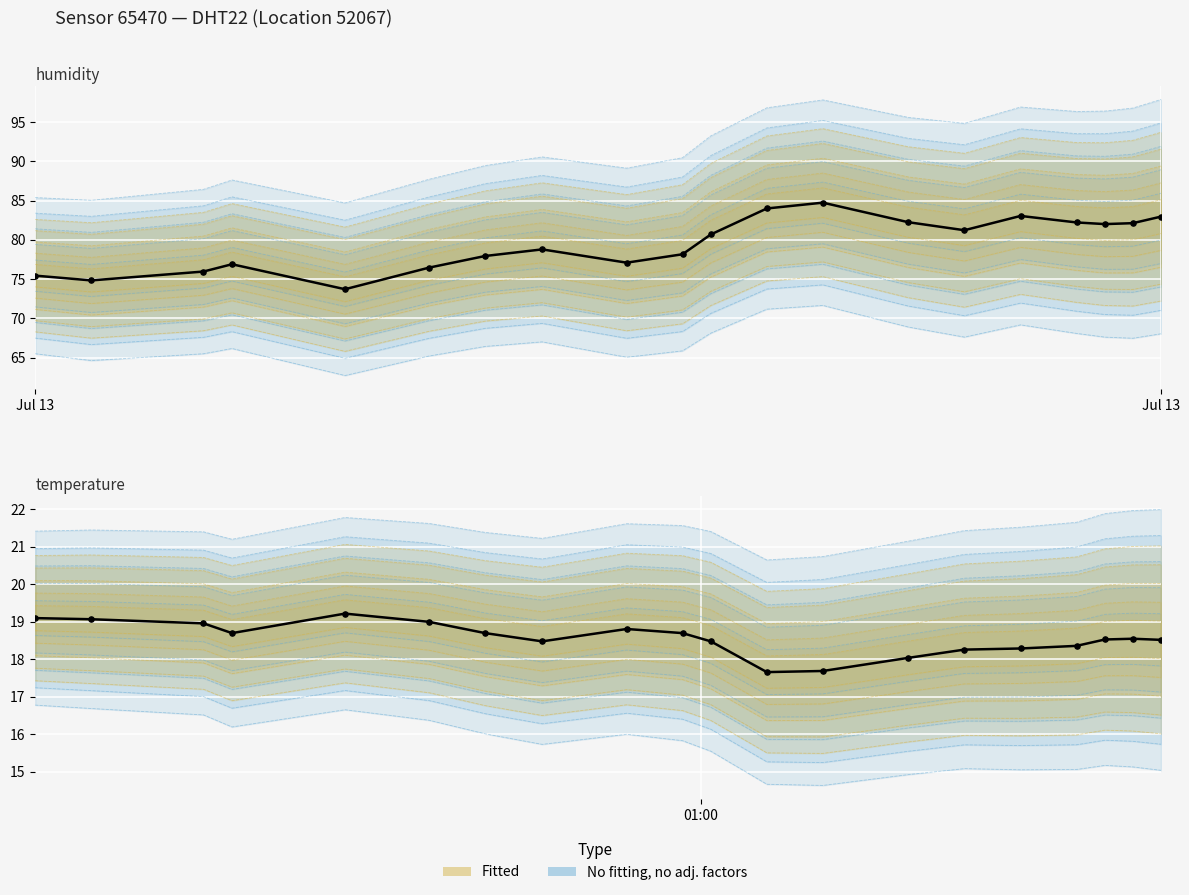

Which series contains the highest Y value?

humidity